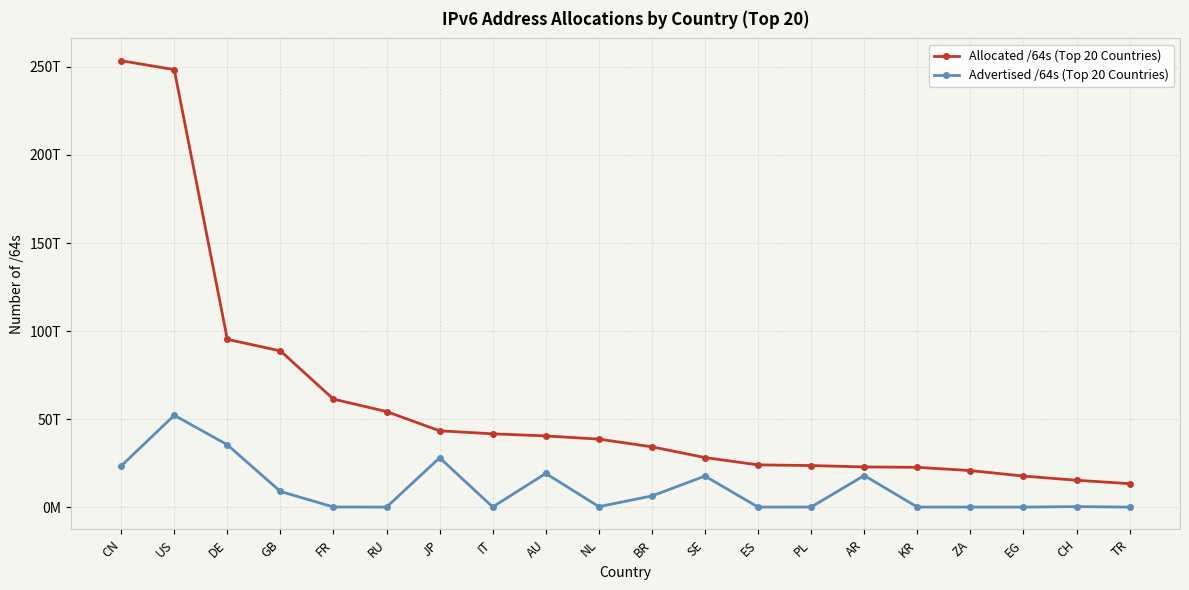

Does the chart have visible grid lines?

Yes